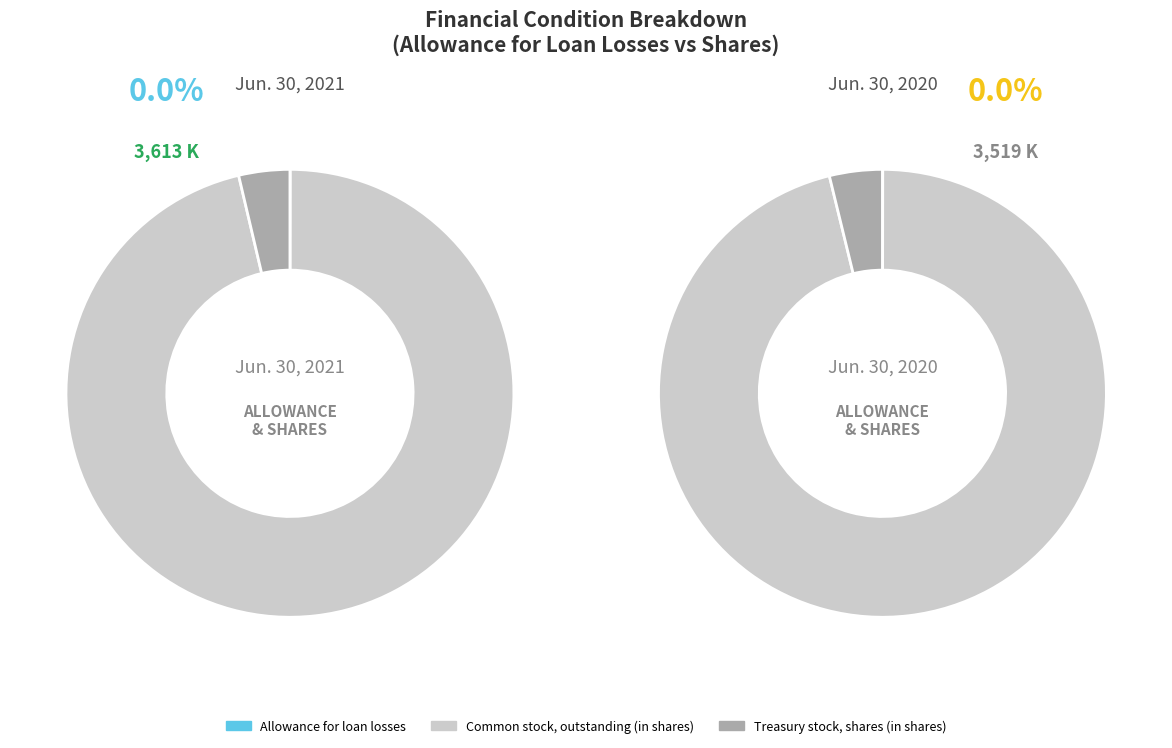

Is there a majority slice in this chart?

Yes